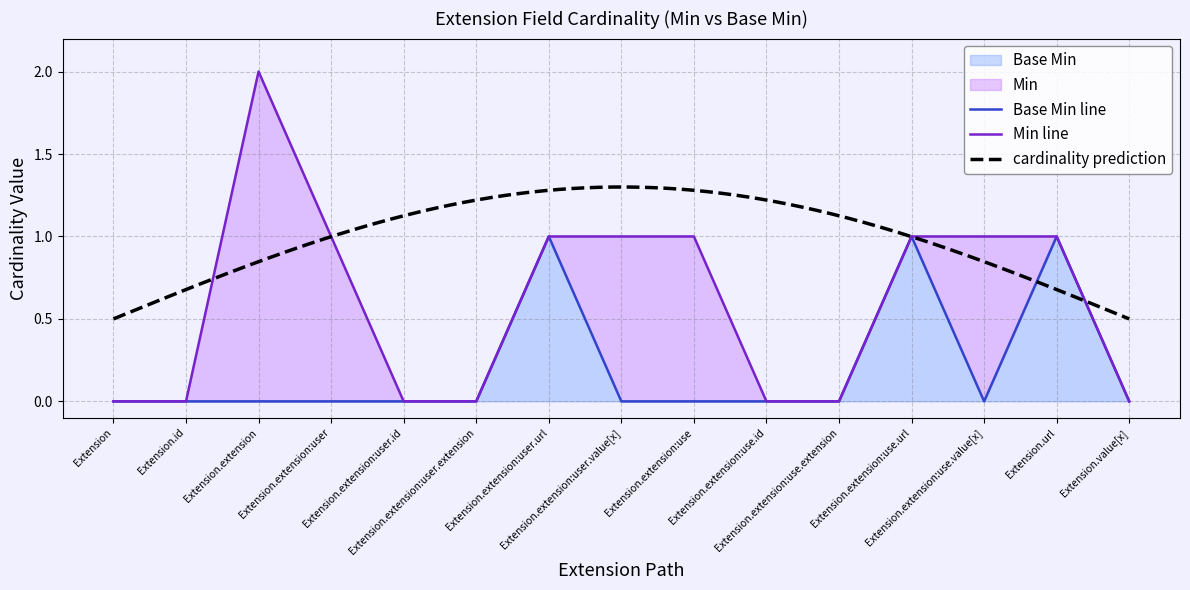

What position from the right is Extension.extension:user?

12